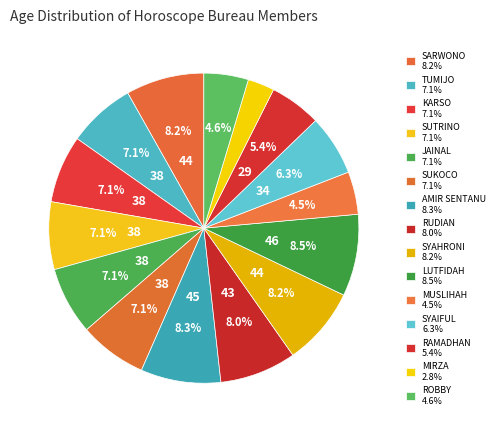

The SYAIFUL slice represents 6% of the pie. True or false?

True